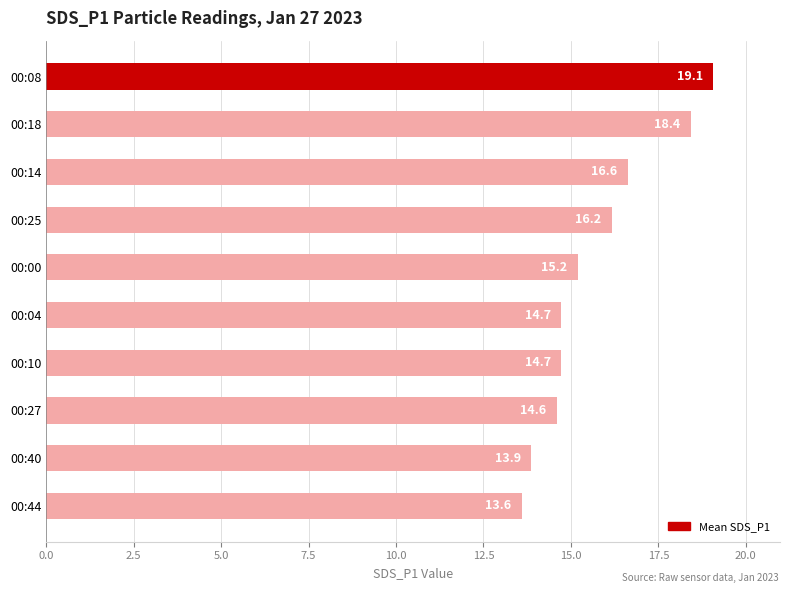

What is the smallest value displayed?

13.6